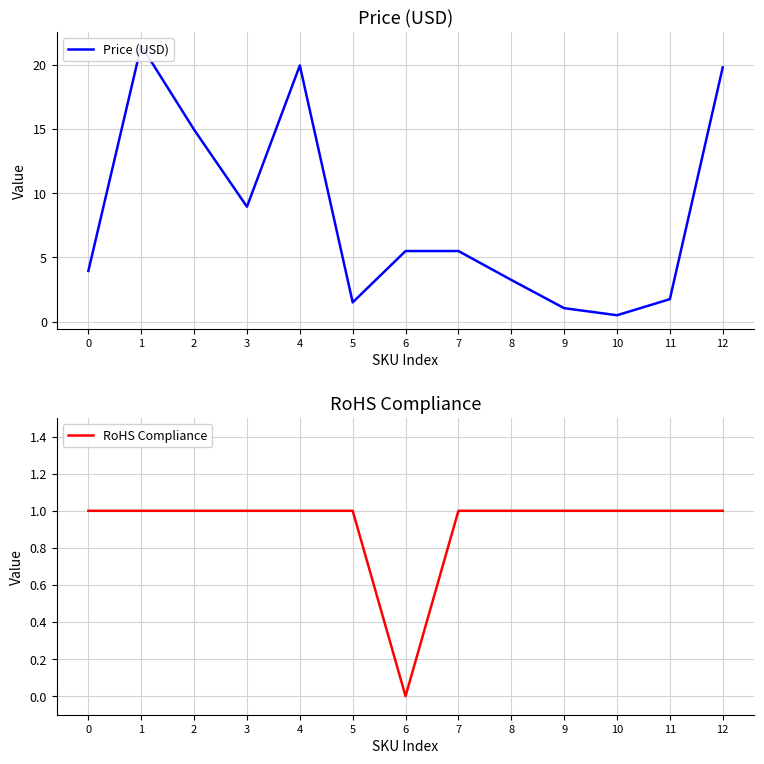

What is the value of the Price (USD) point at the 13th from the left?

19.8